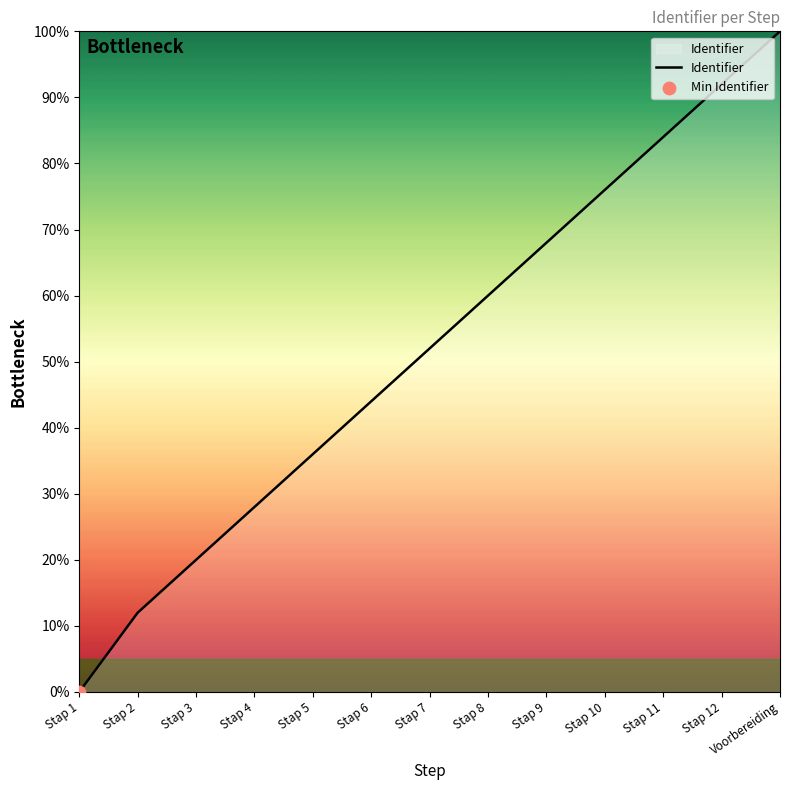

What is the ratio of the value at Stap 5 to the value at Stap 6?

0.8